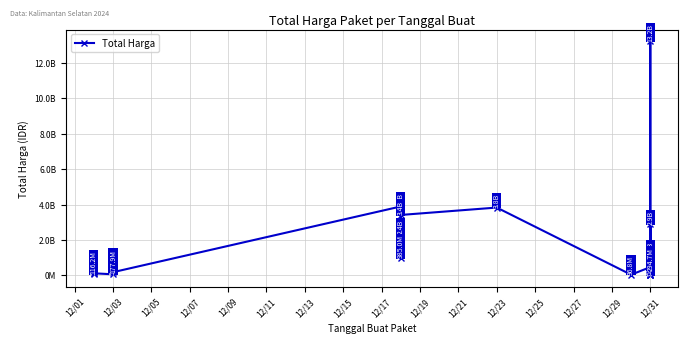

True or false: the data has more than 2 interior local peaks.

True